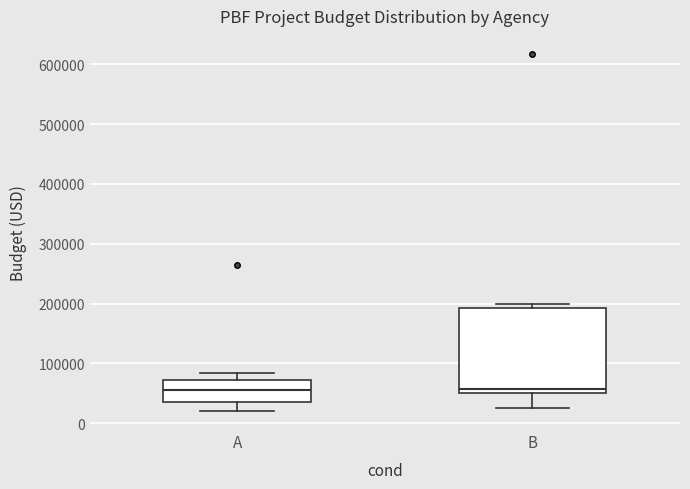

Where does the lower whisker of the box for A end on the y-axis? The values are not printed on the chart, so give them approximately, as read against the axis.

20000